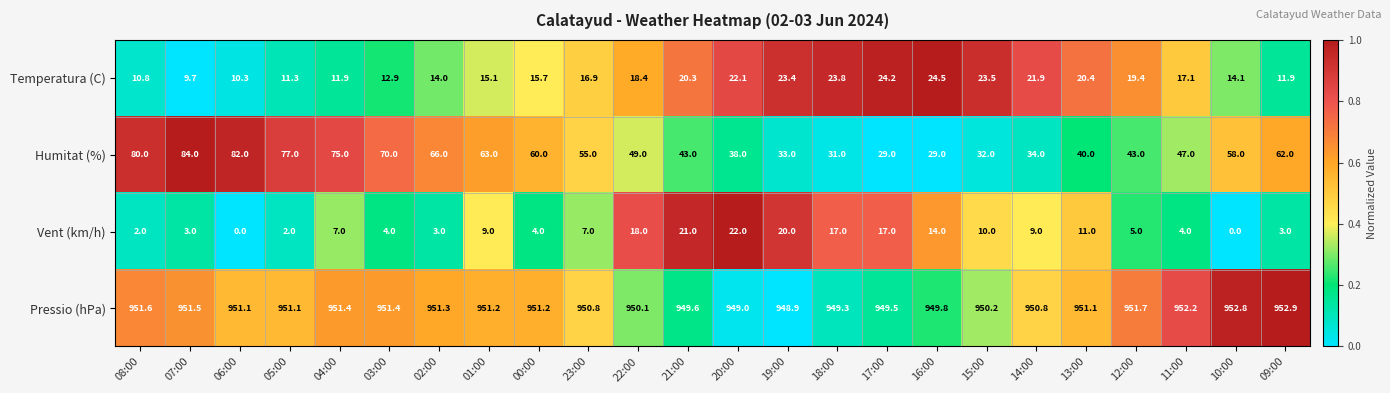

The value of Temperatura (C) at 21:00 is 20.3. True or false?

True